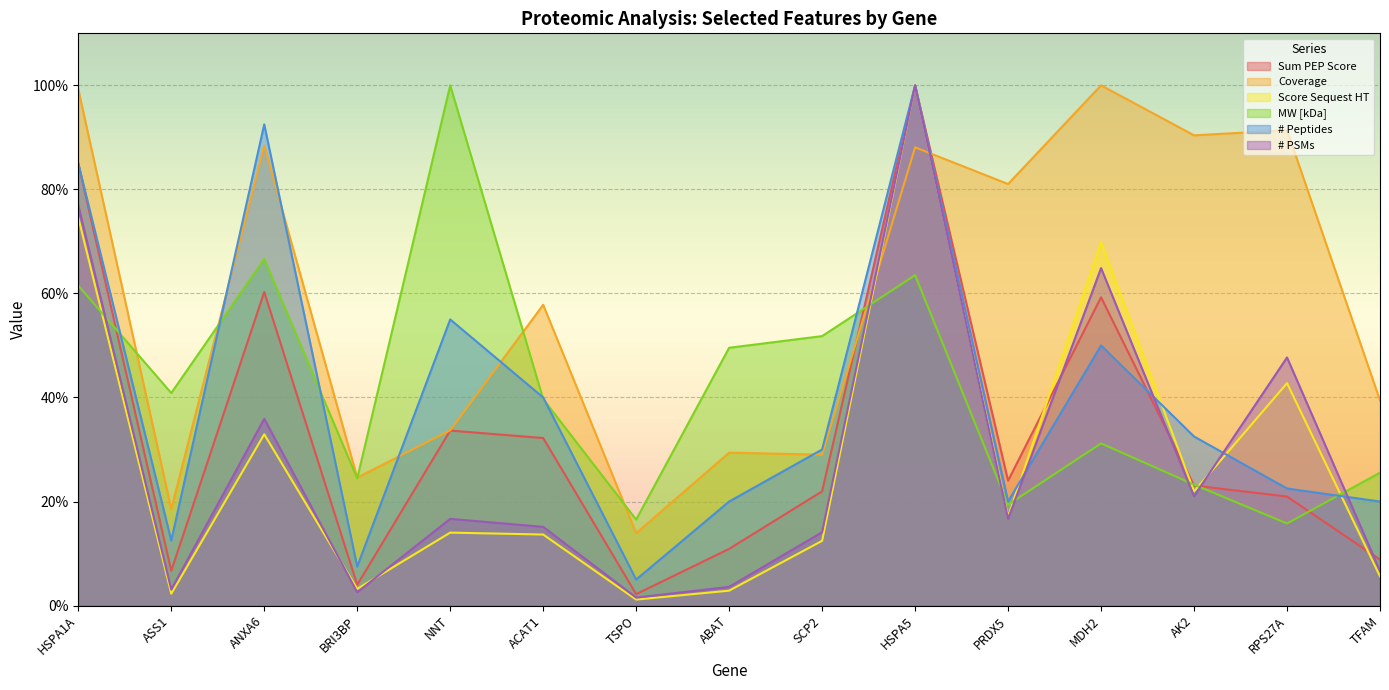

Reading left to right, what are all the values shown in this chart?

Sum PEP Score: 85.0	6.7	60.3	4.0	33.6	32.2	2.2	10.9	22.0	100.0	24.0	59.3	23.1	21.0	8.8
Coverage: 99.3	18.5	88.4	24.6	33.7	57.8	13.9	29.4	29.0	88.1	81.0	100.0	90.4	91.4	39.4
Score Sequest HT: 74.6	2.3	32.9	3.2	14.0	13.7	1.1	2.9	12.4	100.0	17.1	69.9	21.9	42.8	5.6
MW [kDa]: 61.5	40.9	66.6	24.4	100.0	39.7	16.5	49.6	51.8	63.5	19.4	31.2	23.2	15.8	25.5
# Peptides: 85.0	12.5	92.5	7.5	55.0	40.0	5.0	20.0	30.0	100.0	20.0	50.0	32.5	22.5	20.0
# PSMs: 76.9	3.1	35.9	2.6	16.7	15.1	1.5	3.6	14.1	100.0	16.7	64.9	21.0	47.7	6.7